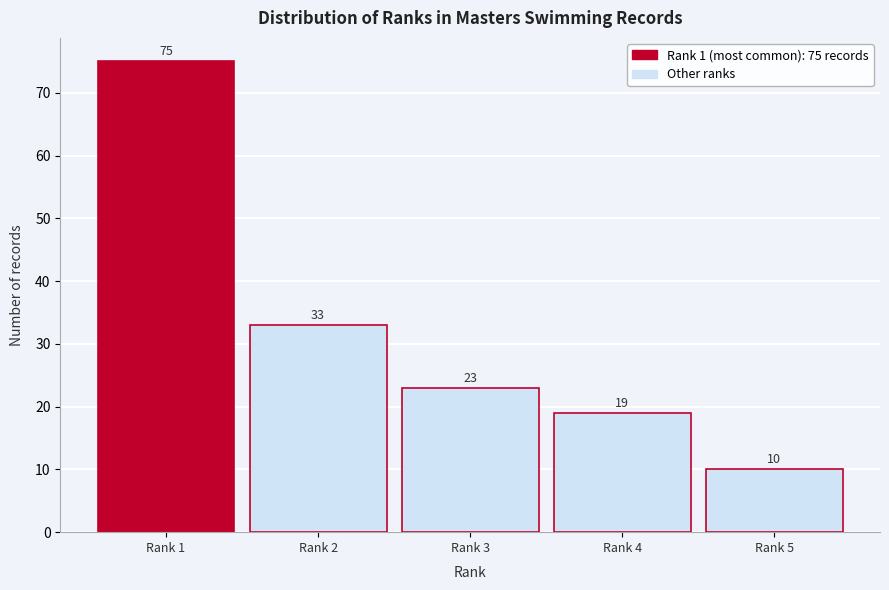

Reading left to right, extract all data points from this chart.

75	33	23	19	10